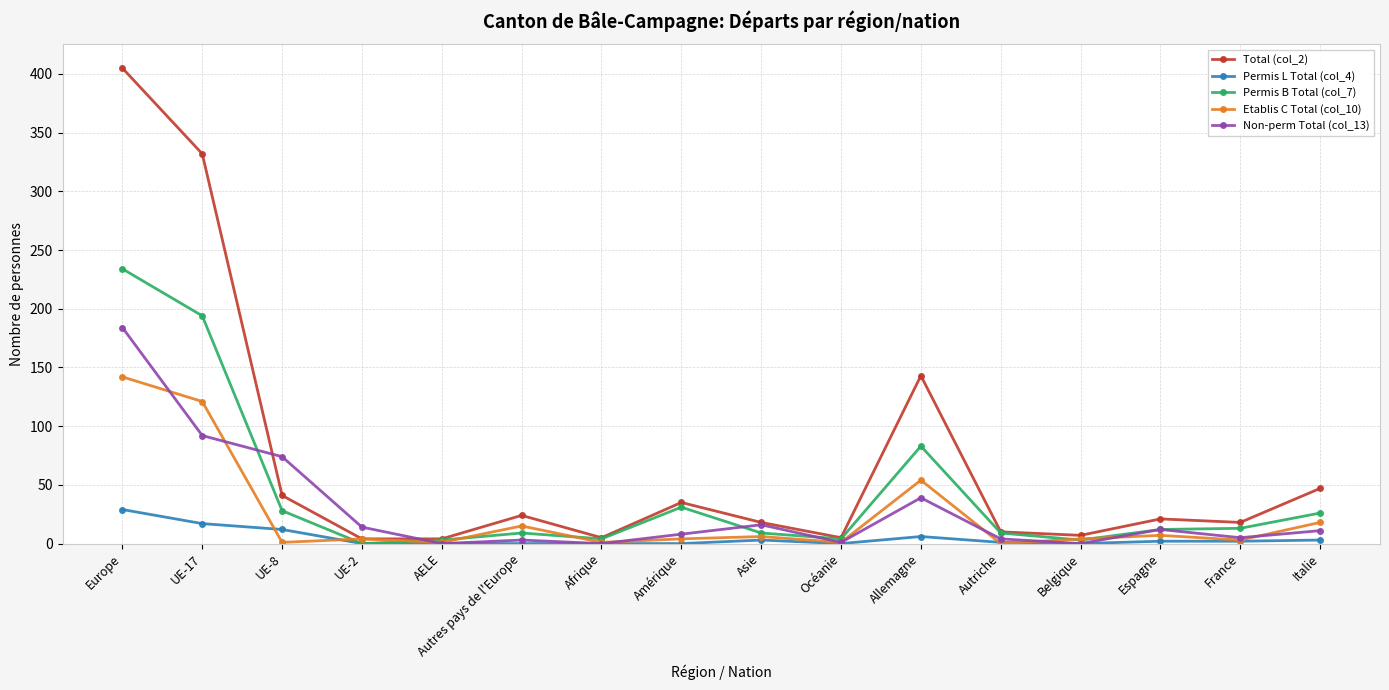

Where is Non-perm Total (col_13) nearest to the value 92?

UE-17